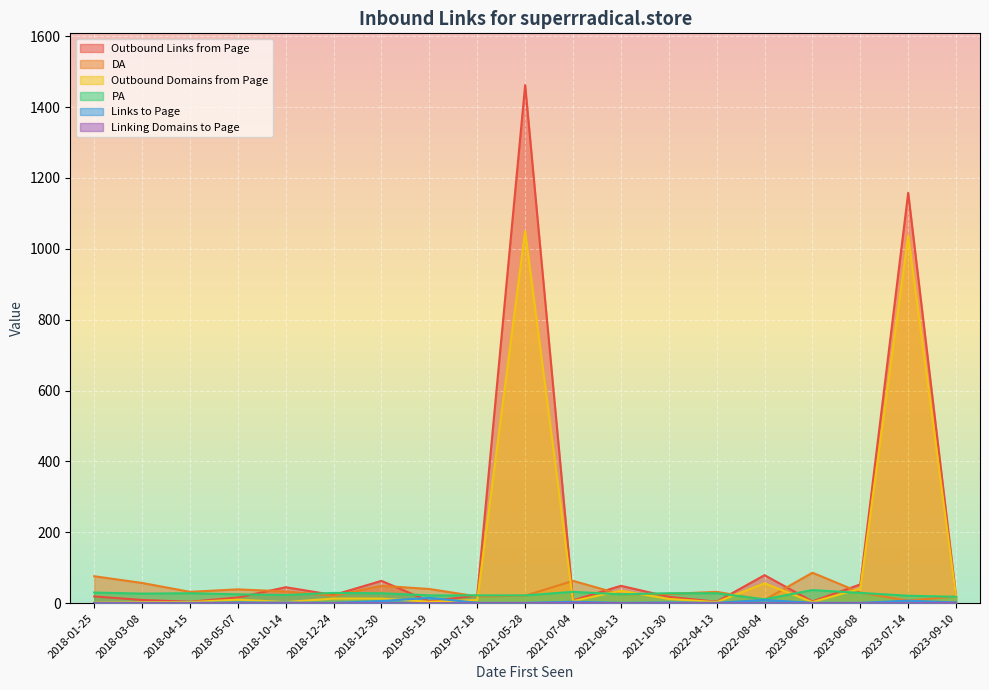

True or false: Outbound Domains from Page has a value of 9 at 2021-07-04.

False